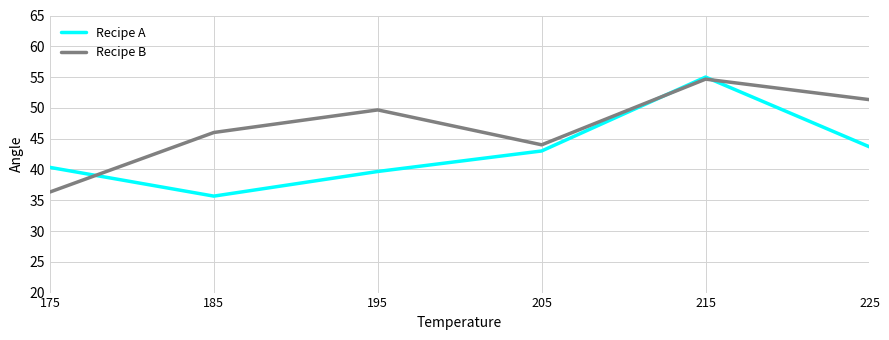

Is it true that Recipe B equals 11.1 at 205?

False